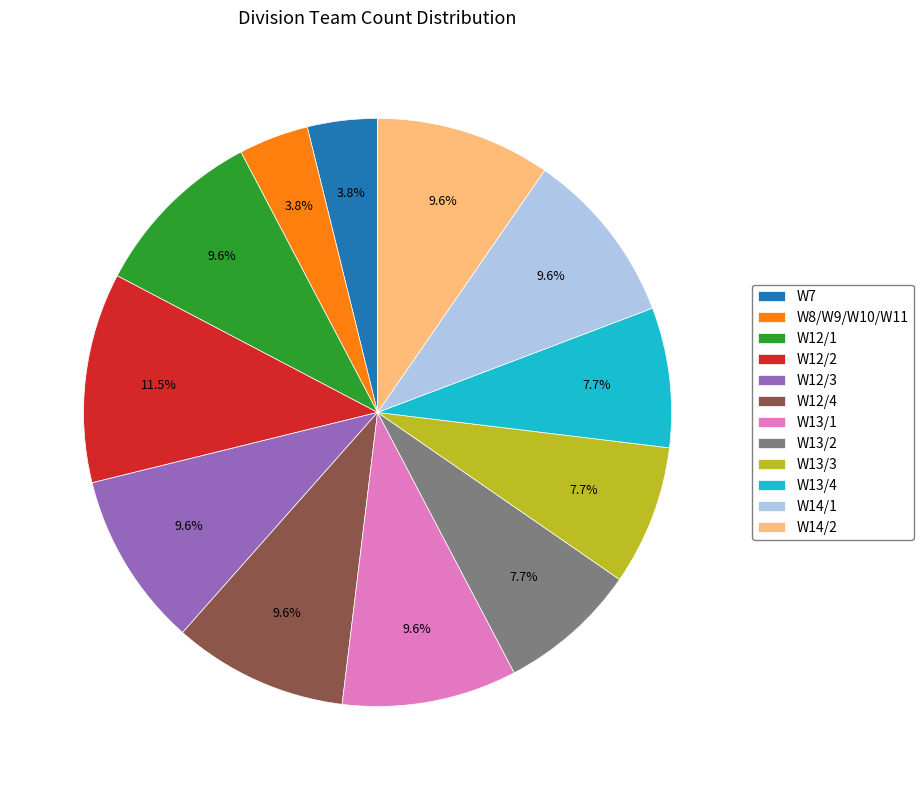

Is the sum of W12/1 and W12/2 greater than half?

No